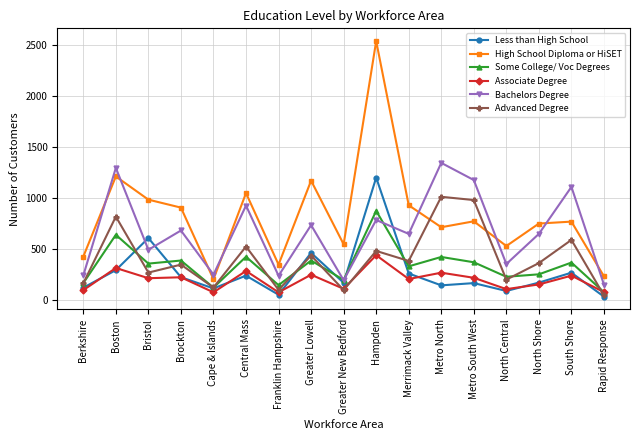

What is the difference between the Less than High School values at Greater New Bedford and Merrimack Valley?

91